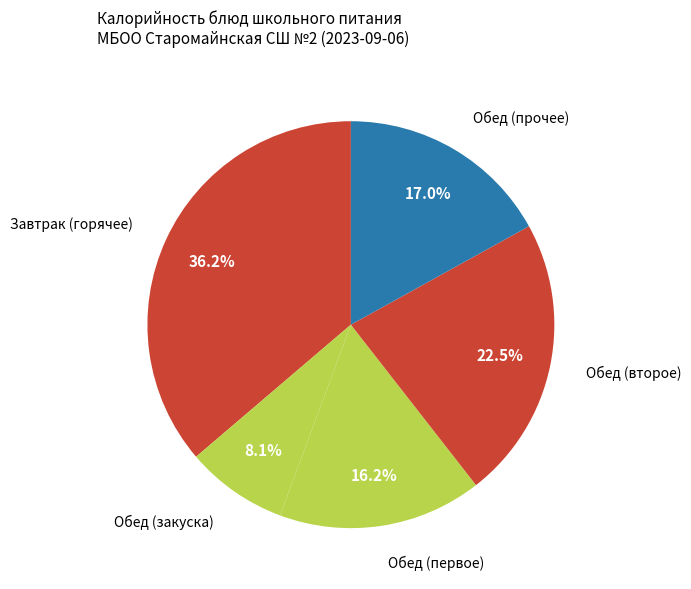

Count the number of slices in the pie.

5